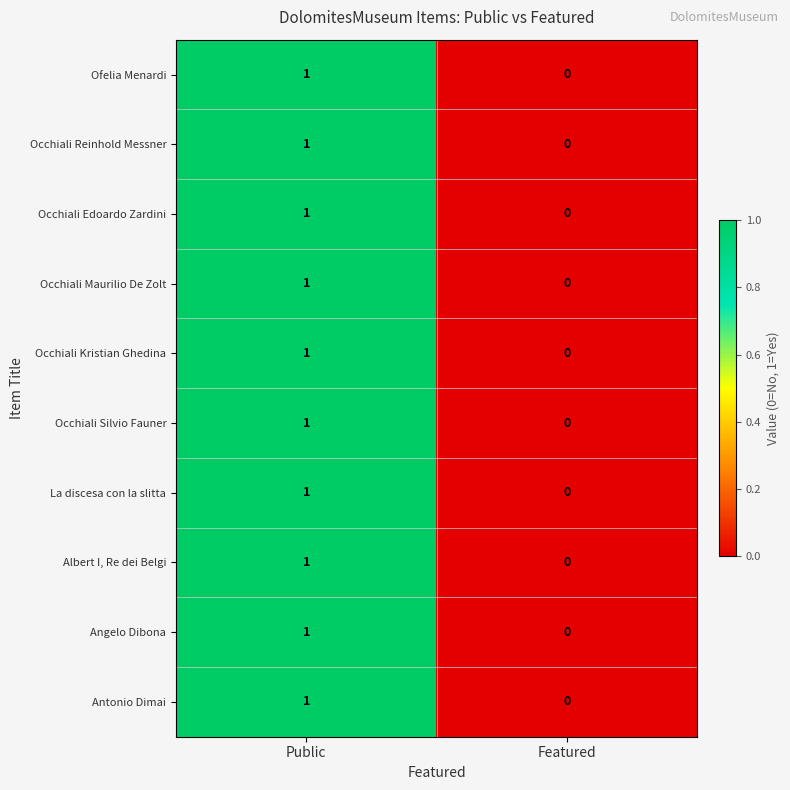

Is the value of La discesa con la slitta at Public greater than the value of Antonio Dimai at Featured?

Yes